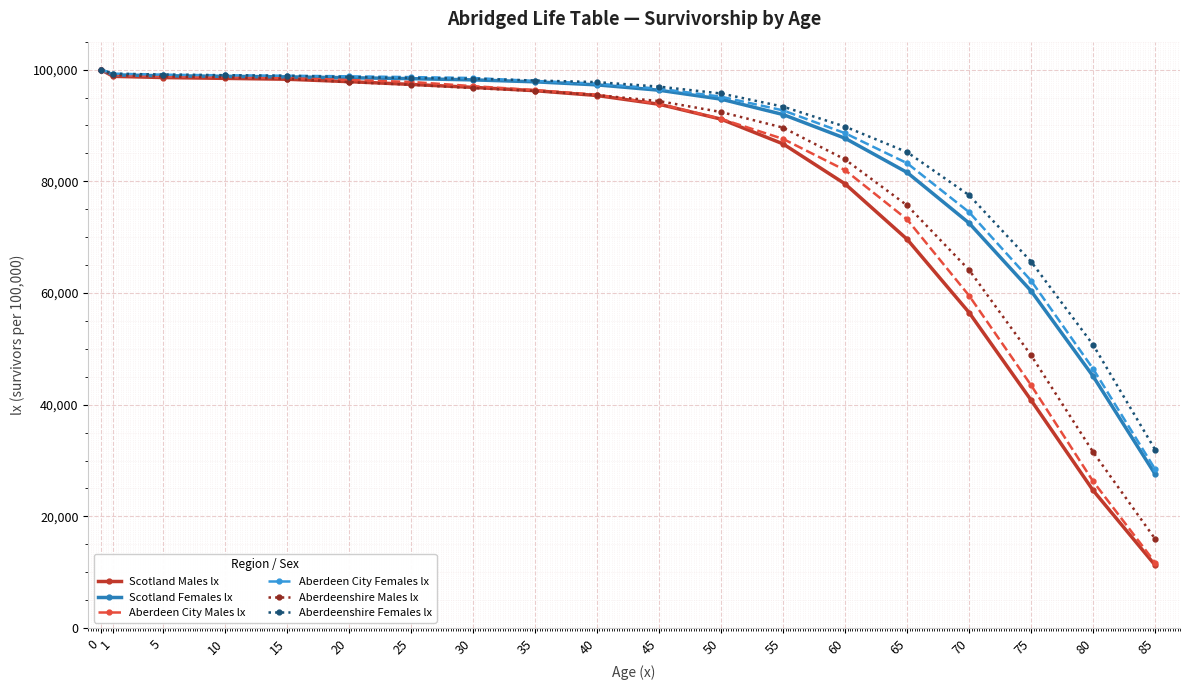

What is the greatest value displayed?

100000